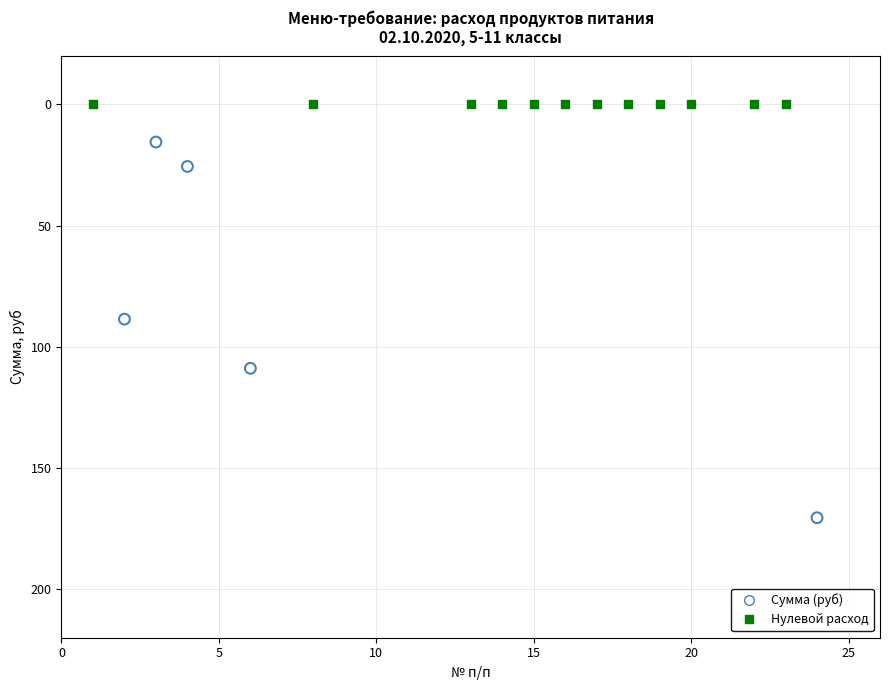

What are all the series names shown in the legend?

Сумма (руб), Нулевой расход